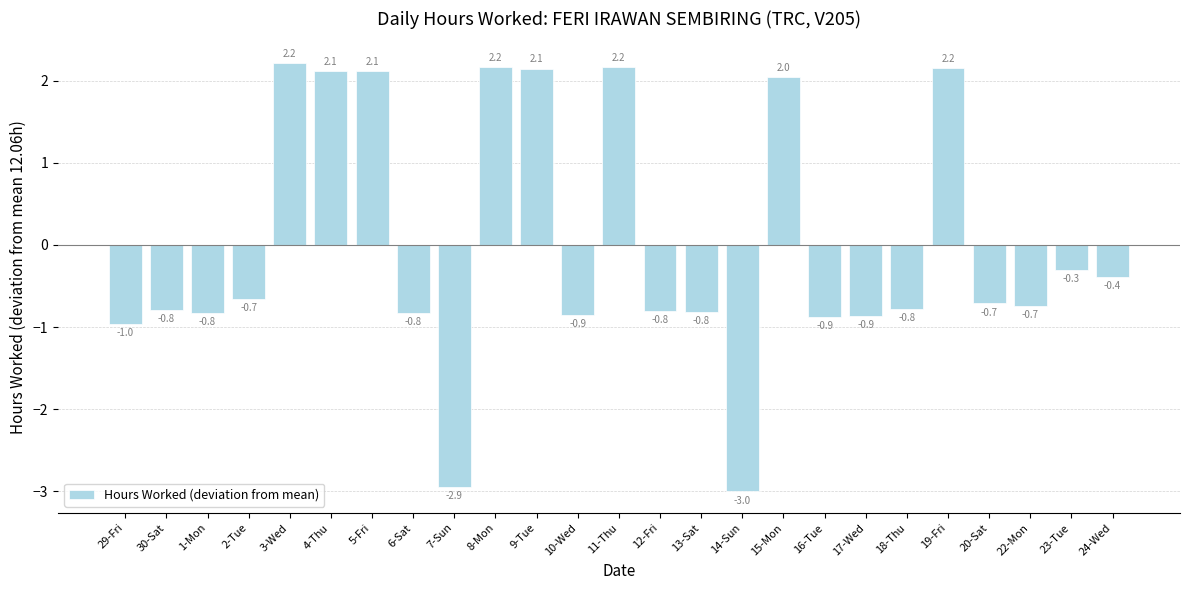

What position from the right is 23-Tue?

2